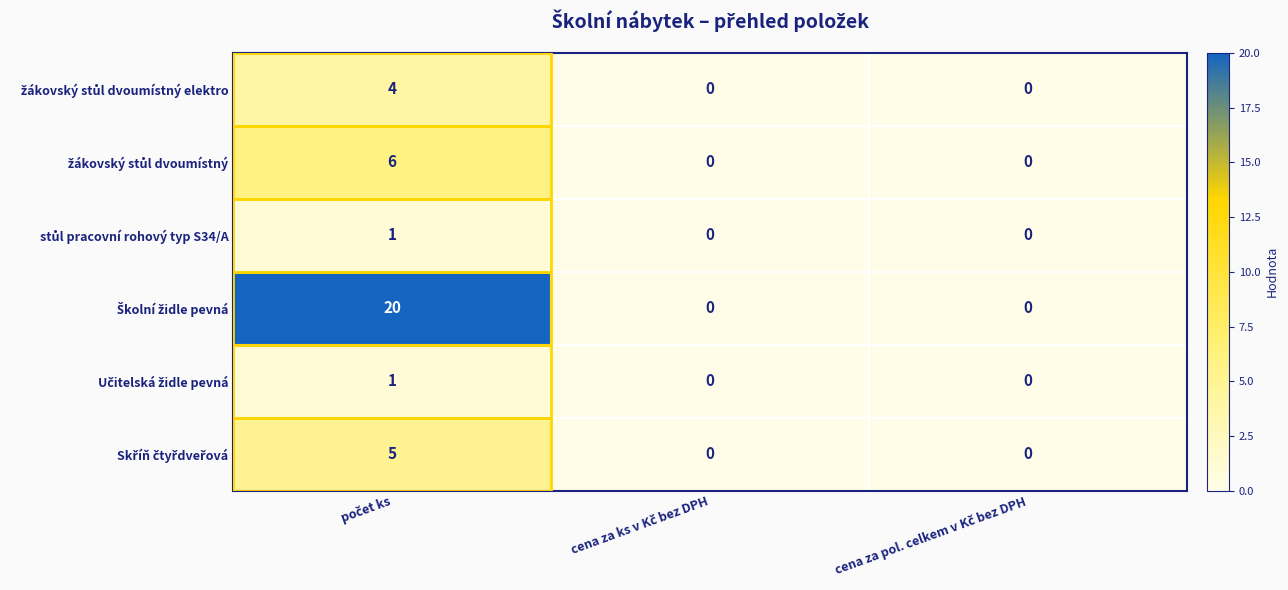

What is the maximum value shown in the chart?

20